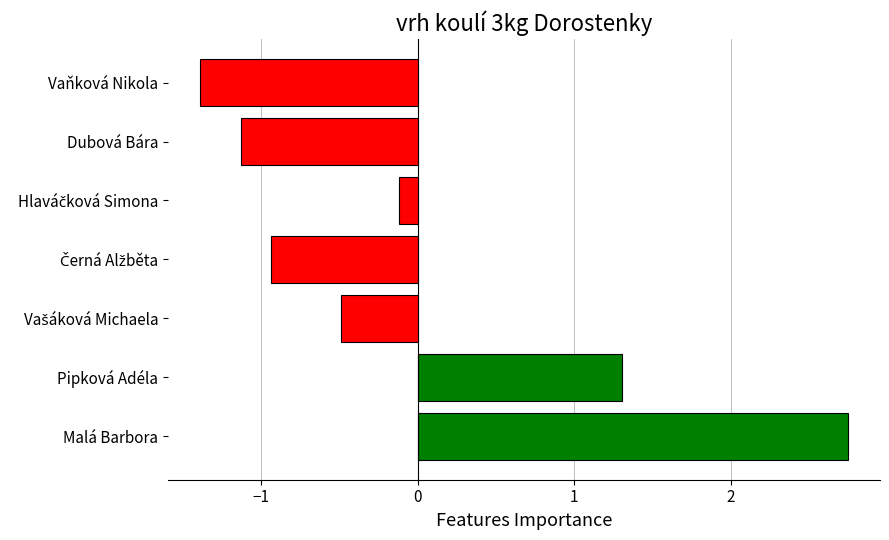

What is the difference between the second highest and second lowest values?

2.4